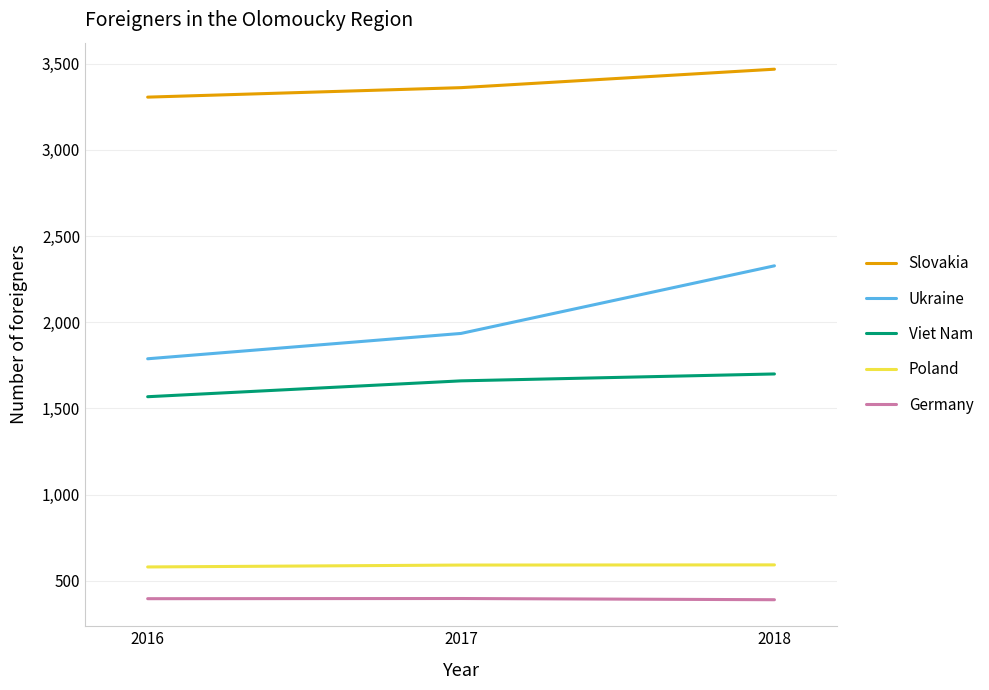

What is the difference between the maximum and minimum values in the Poland series?

12